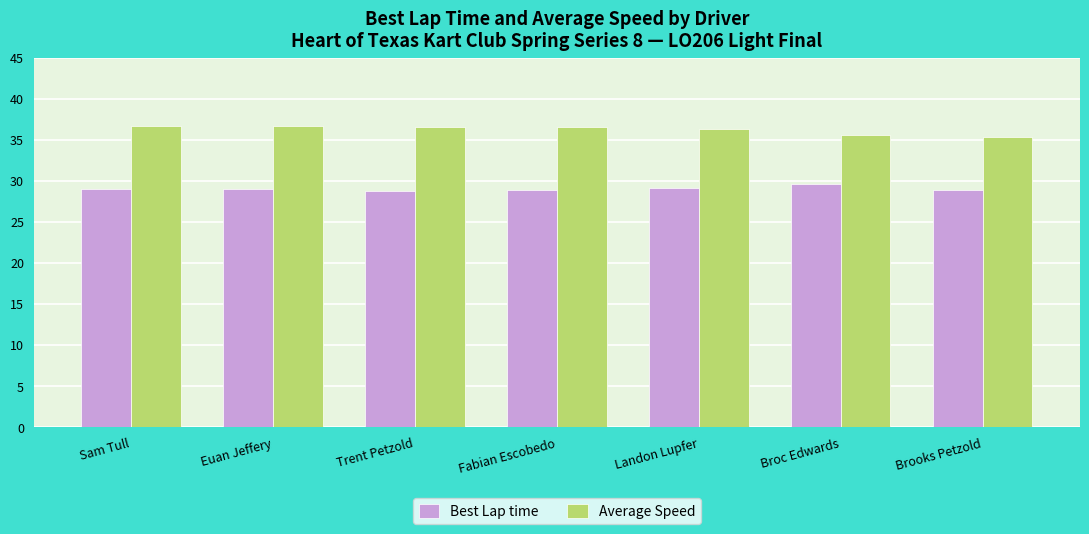

What is the sum of all Average Speed values?

253.9